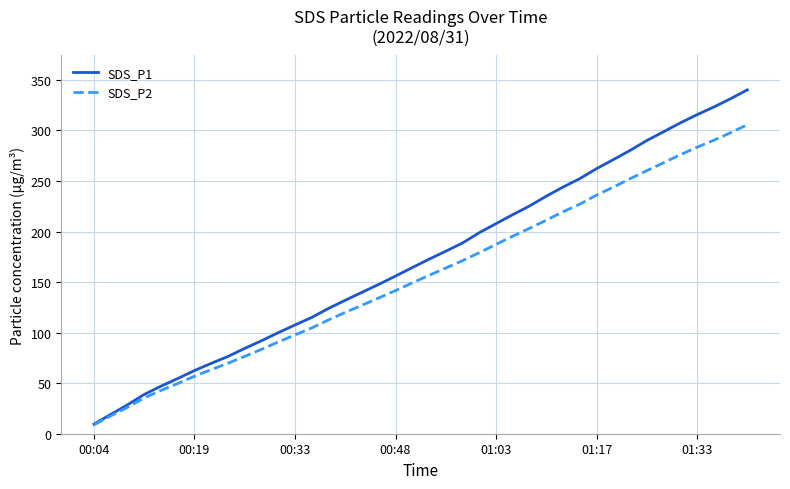

What is the average value of the SDS_P1 series?

172.8